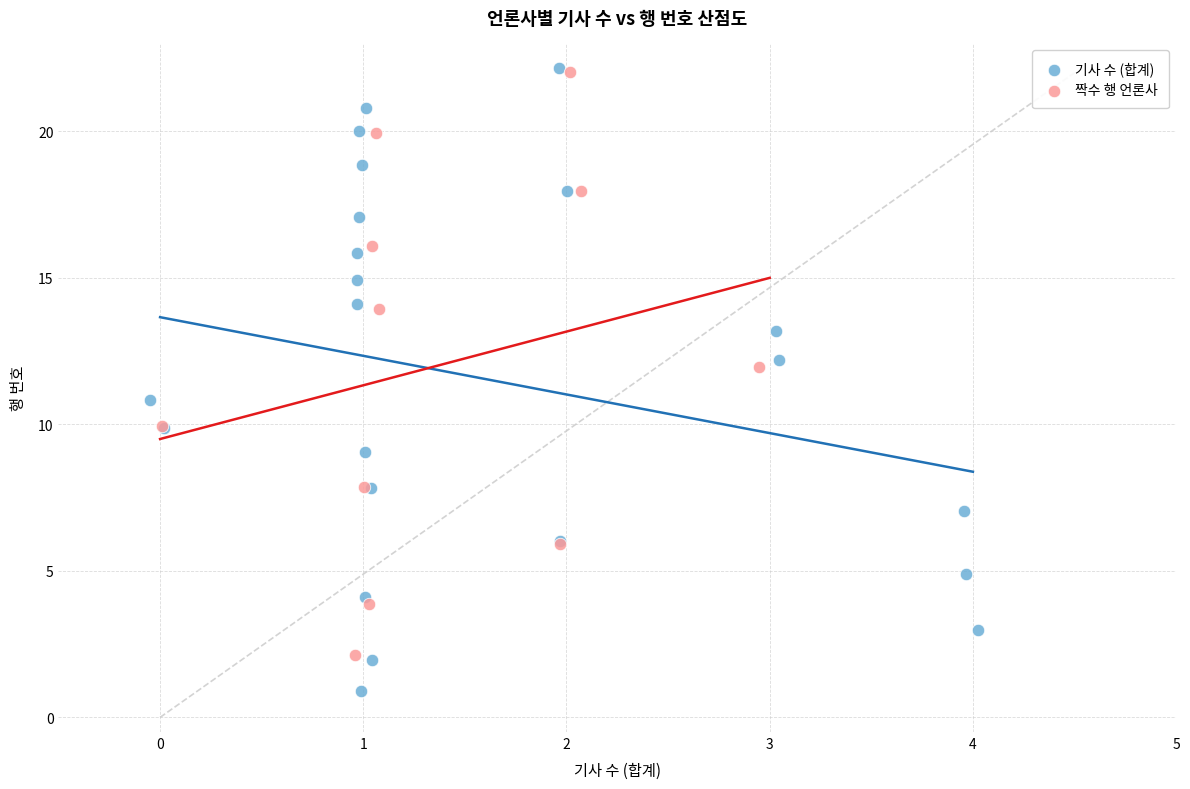

Which series reaches the minimum Y coordinate?

기사 수 (합계)